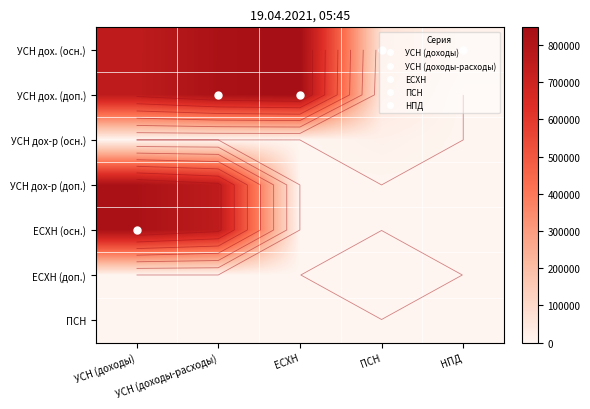

What is the average value of the ЕСХН (осн.) series?

315951